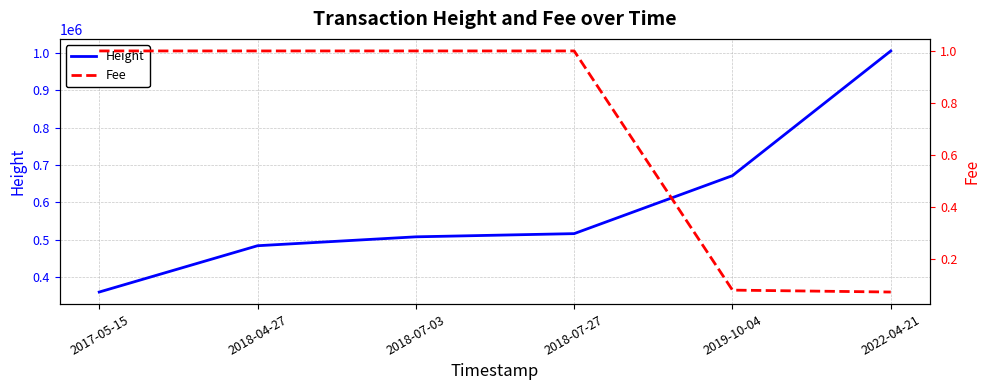

Rank the categories by Fee value from highest to lowest.

2017-05-15, 2018-04-27, 2018-07-03, 2018-07-27, 2019-10-04, 2022-04-21